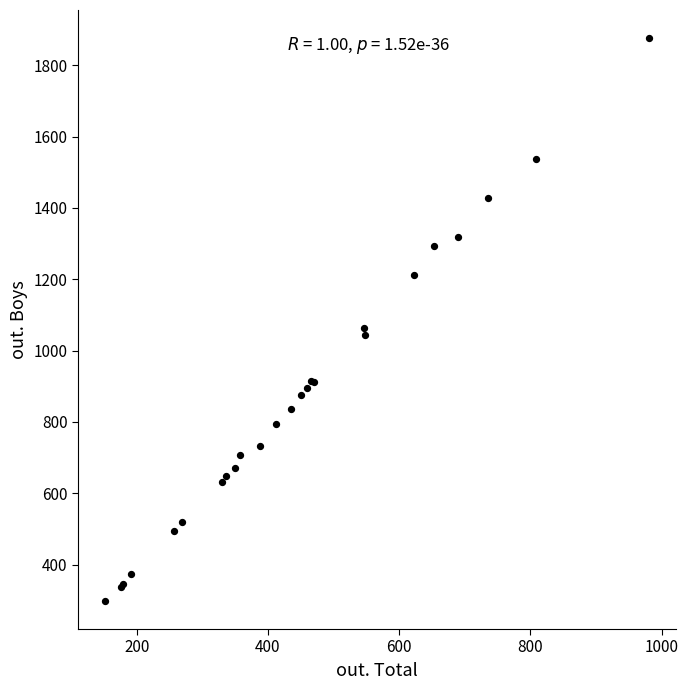

What Y value in the scatter plot is closest to 1087?

1064